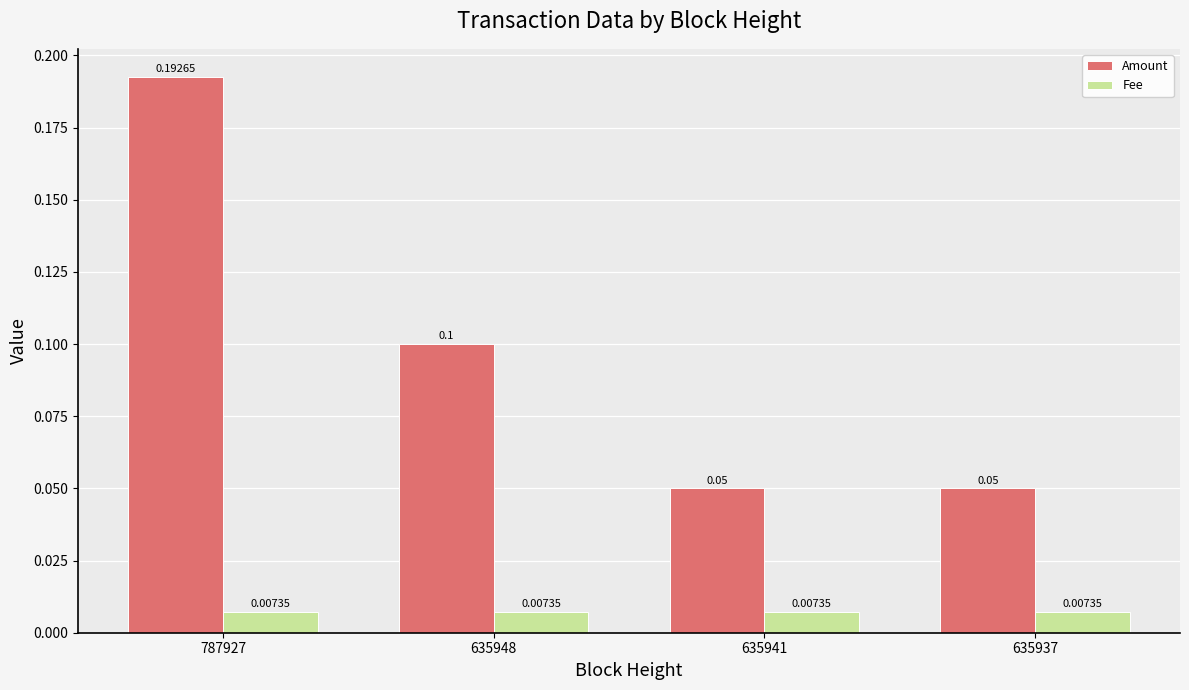

What are all the series names shown in the legend?

Amount, Fee